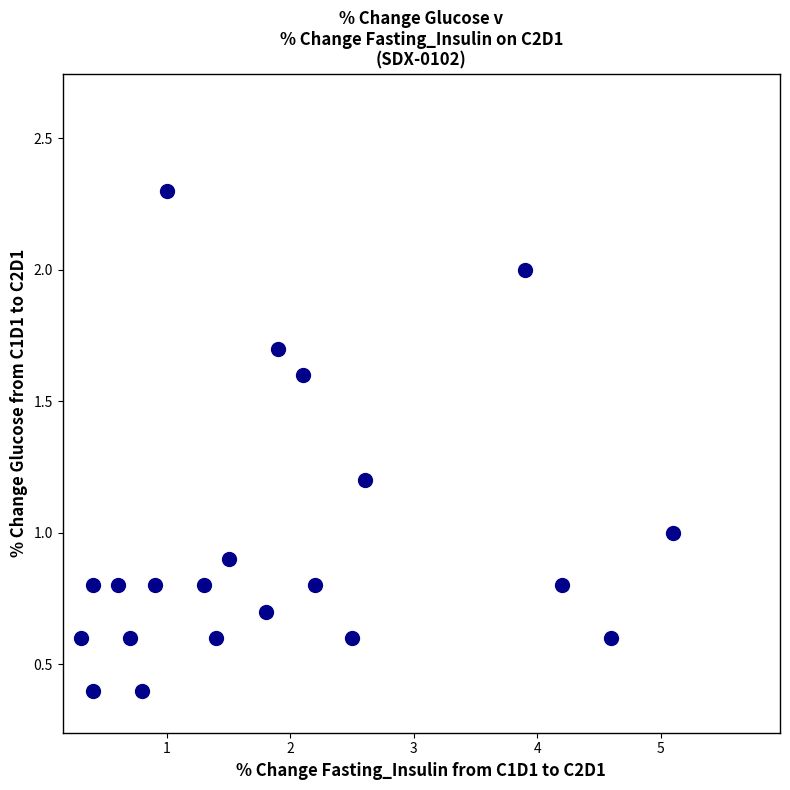

What is the range of Y values (max minus min)?

1.9